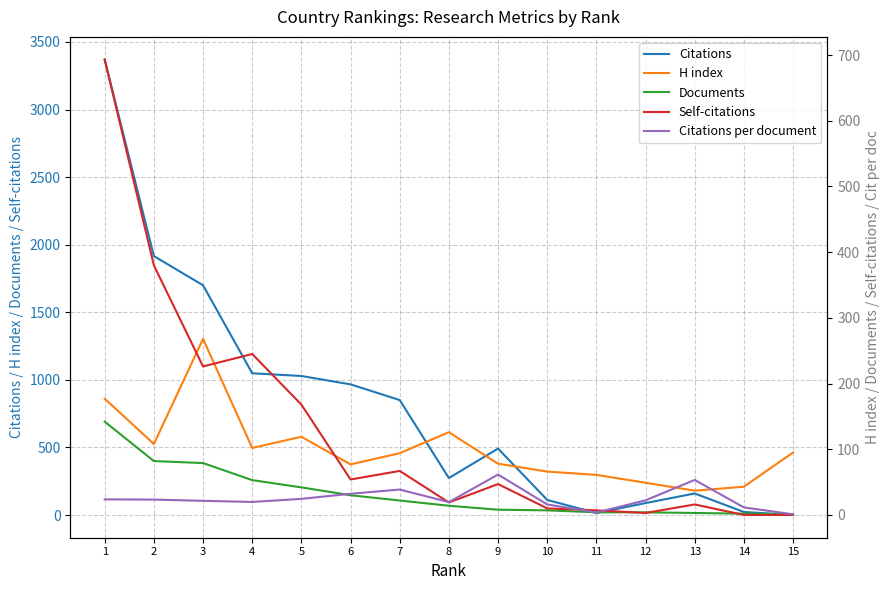

What is the greatest value displayed?

3369.0